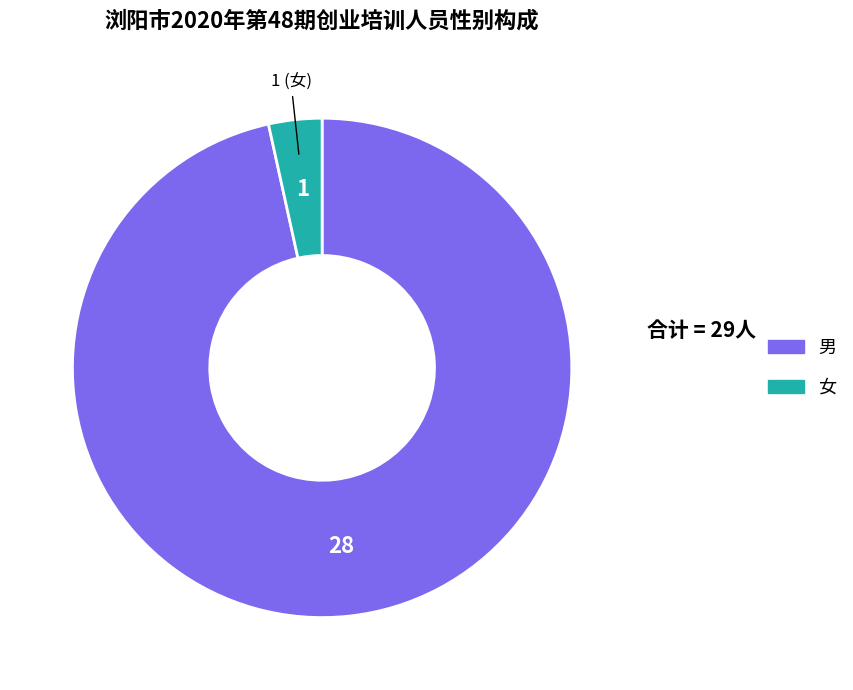

Which has a higher value, 男 or 女?

男